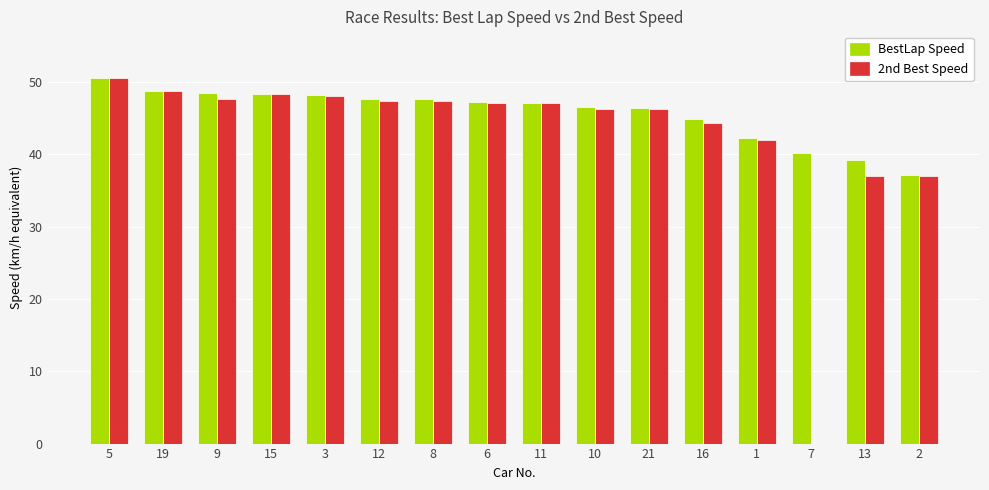

Which series has the largest range (max minus min)?

2nd Best Speed